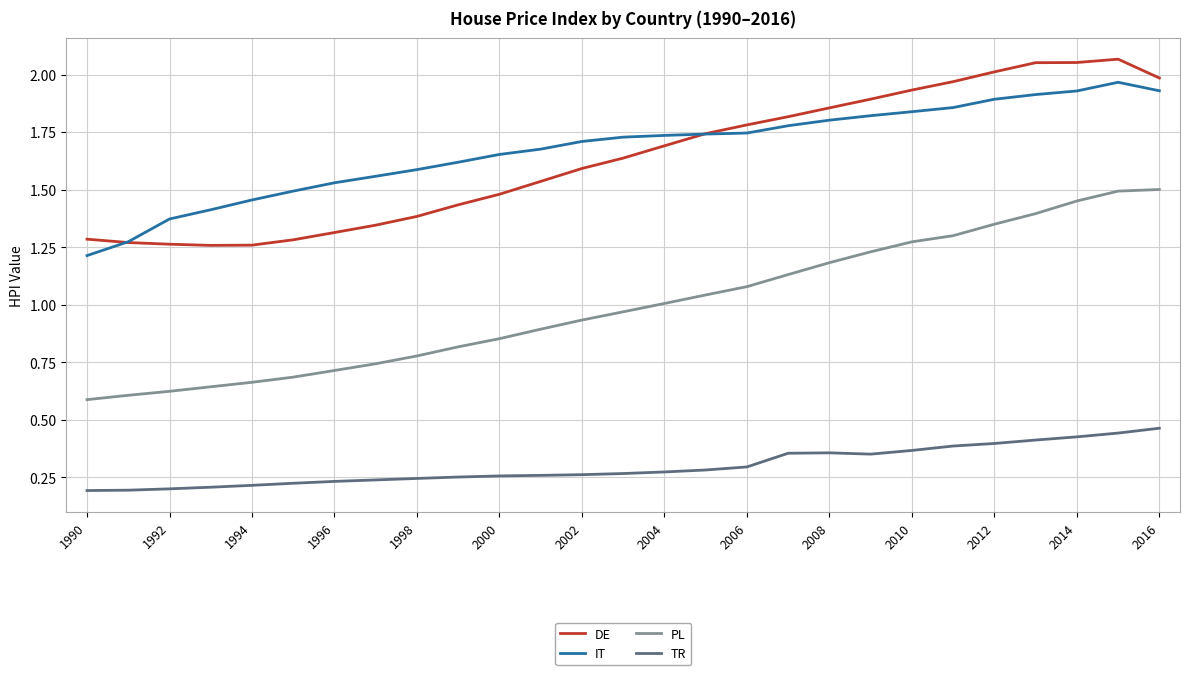

True or false: DE and PL intersect in this chart.

False